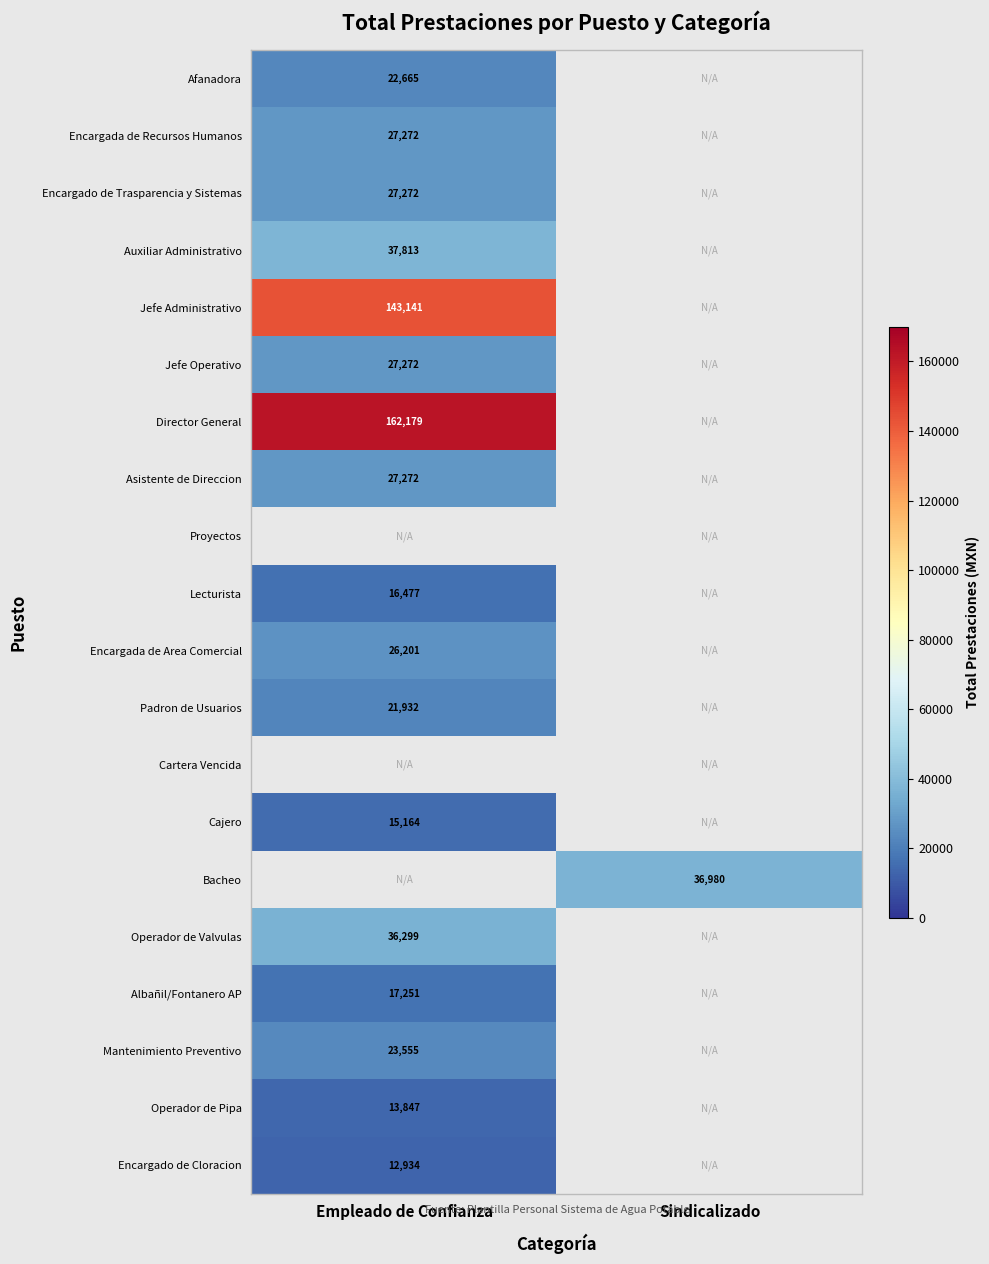

The value of Albañil/Fontanero AP at Empleado de Confianza is 17251. True or false?

True